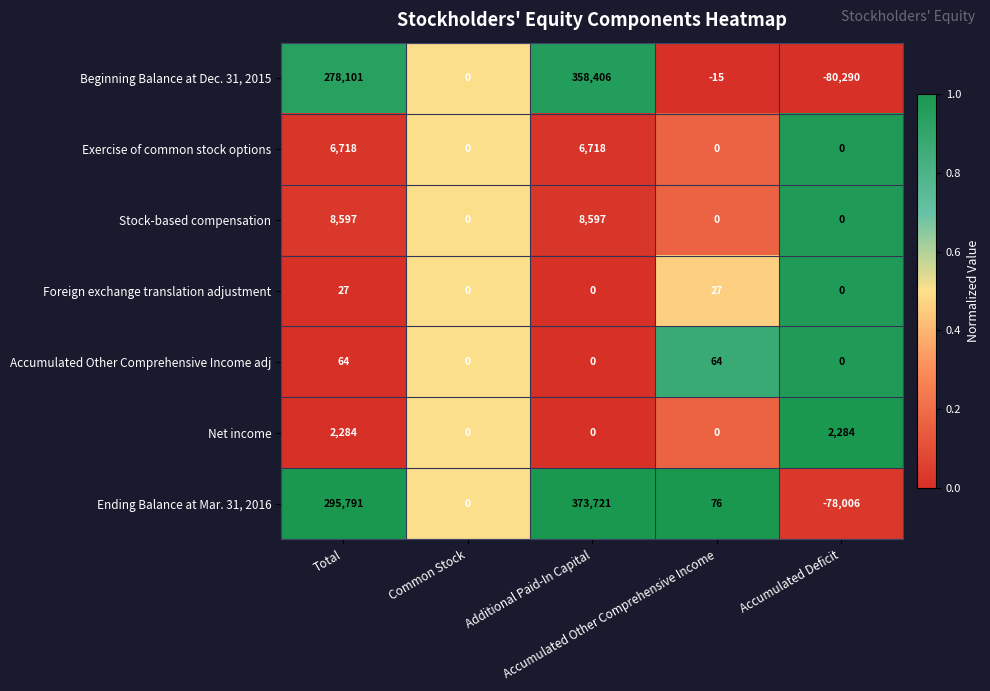

What is the sum of all Foreign exchange translation adjustment values?

54